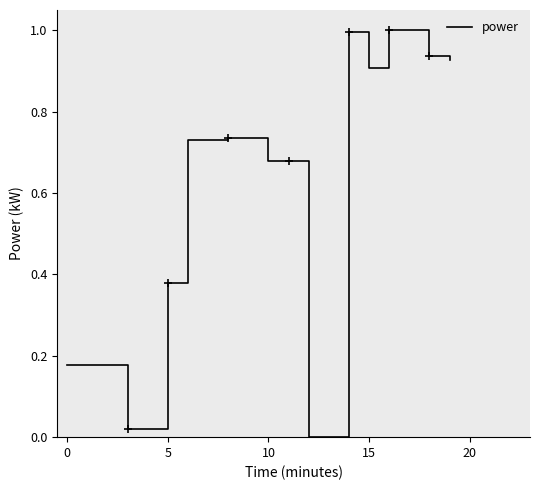

What is the greatest value displayed?

1.0